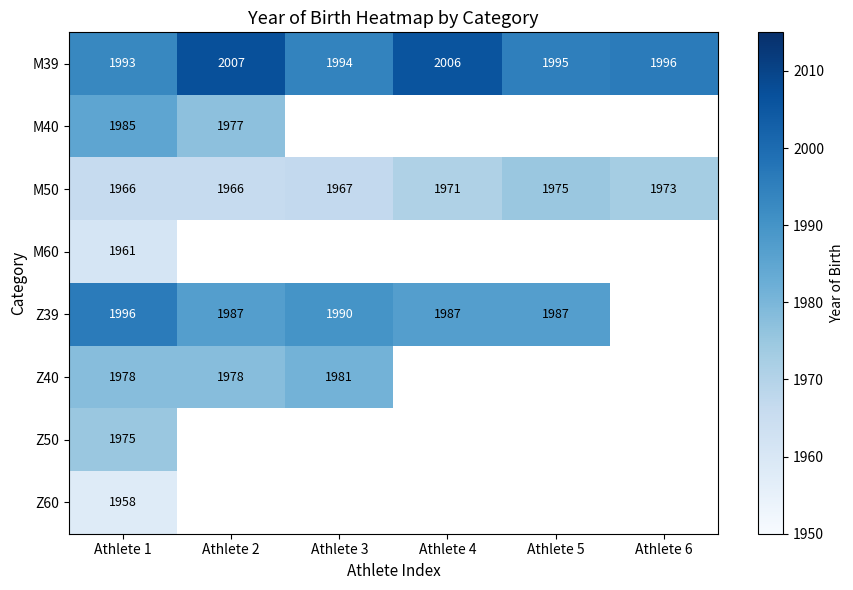

Where is M39 nearest to the value 2000?

Athlete 6